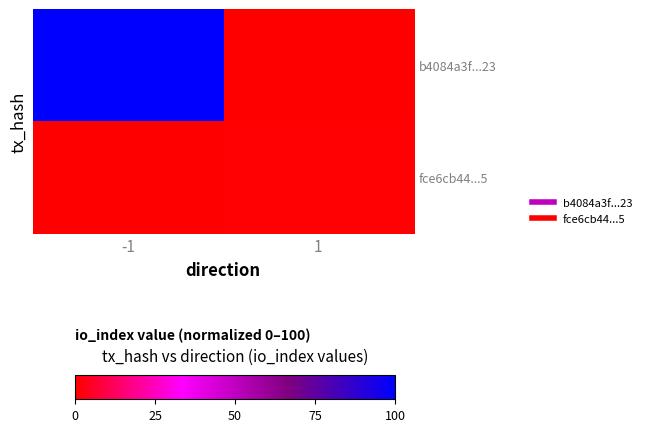

Rank the series by their average value, from highest to lowest.

b4084a3f...23, fce6cb44...5